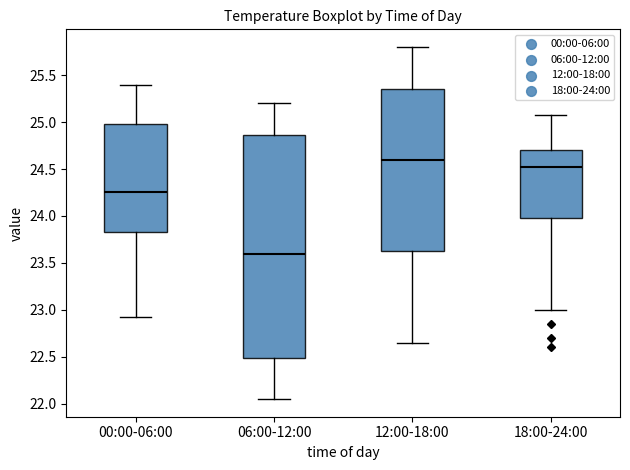

Where is the upper edge of the box for 18:00-24:00 on the y-axis? The values are not printed on the chart, so give them approximately, as read against the axis.

24.70